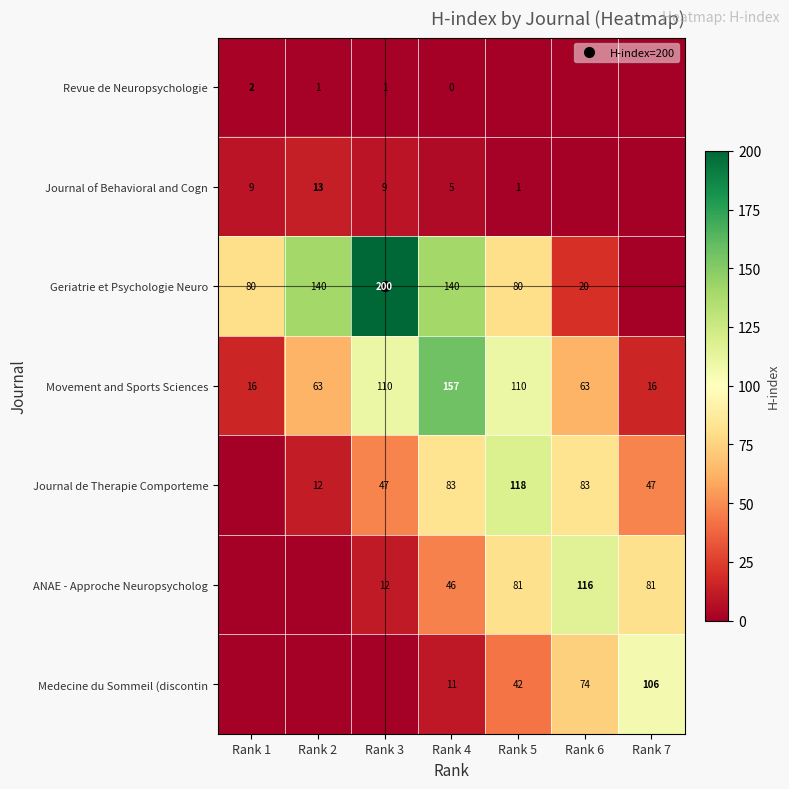

What is the maximum value for ANAE - Approche Neuropsycholog?

116.0